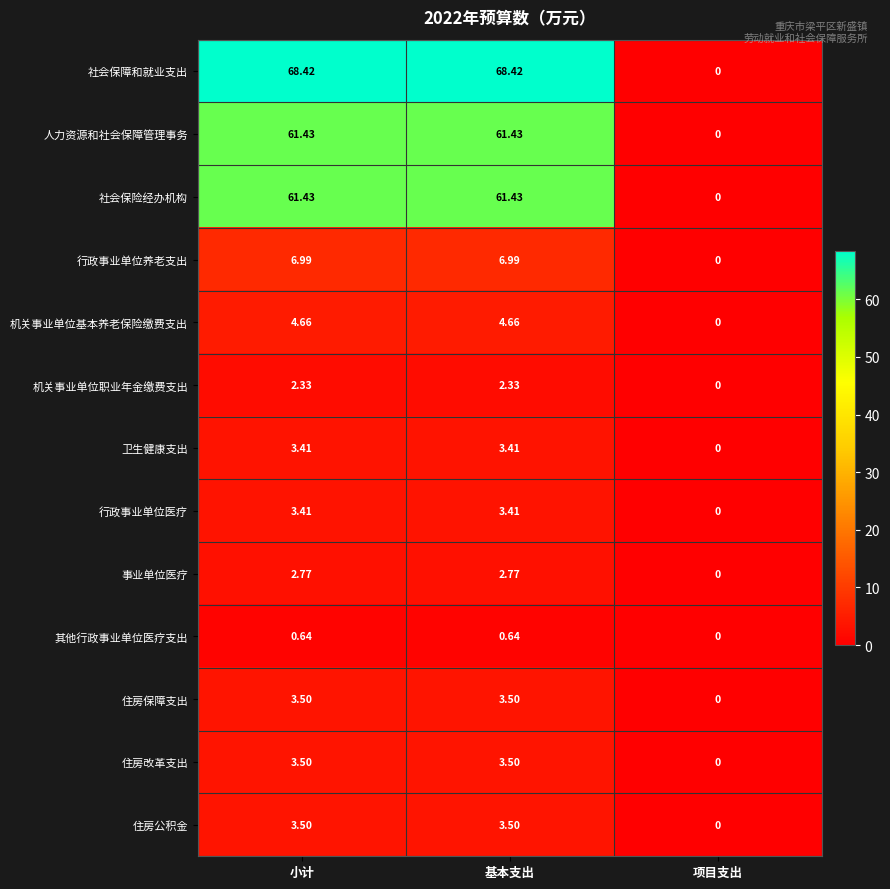

Which series has the largest range (max minus min)?

社会保障和就业支出